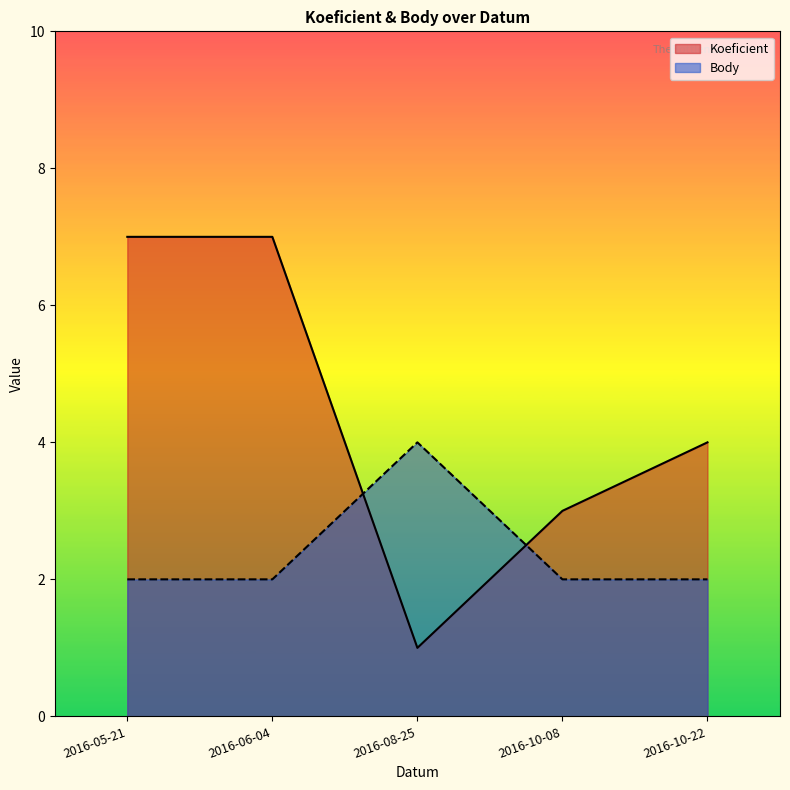

How many times do Koeficient and Body cross each other?

2